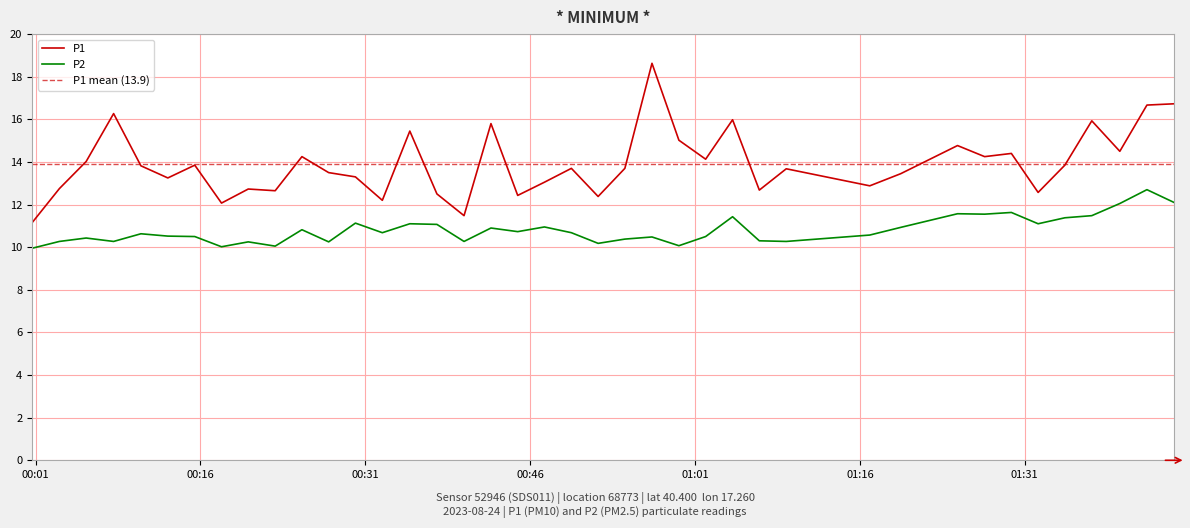

How many distinct data groups are displayed?

2